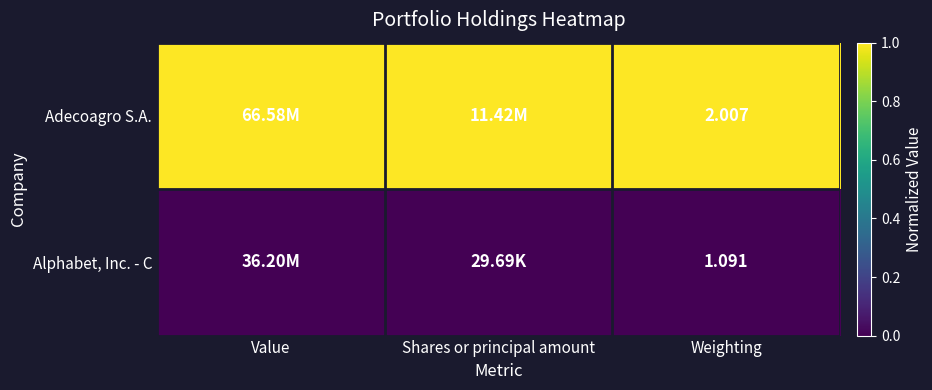

Rank the series at Weighting from lowest to highest value.

Alphabet, Inc. - C, Adecoagro S.A.